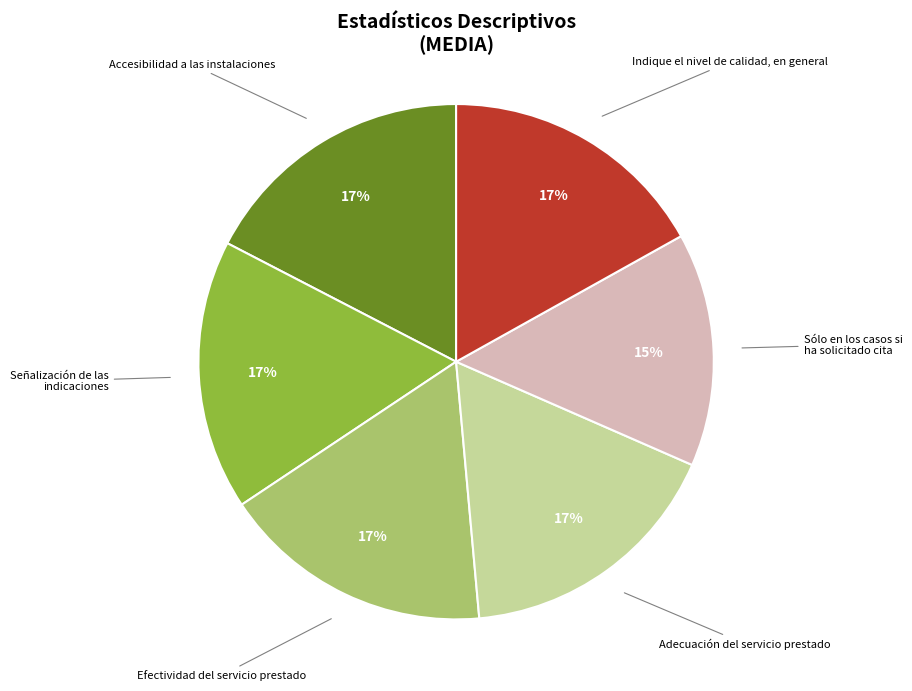

Approximately how many times larger is the value at Señalización de las indicaciones compared to Indique el nivel de calidad, en general?

1.0